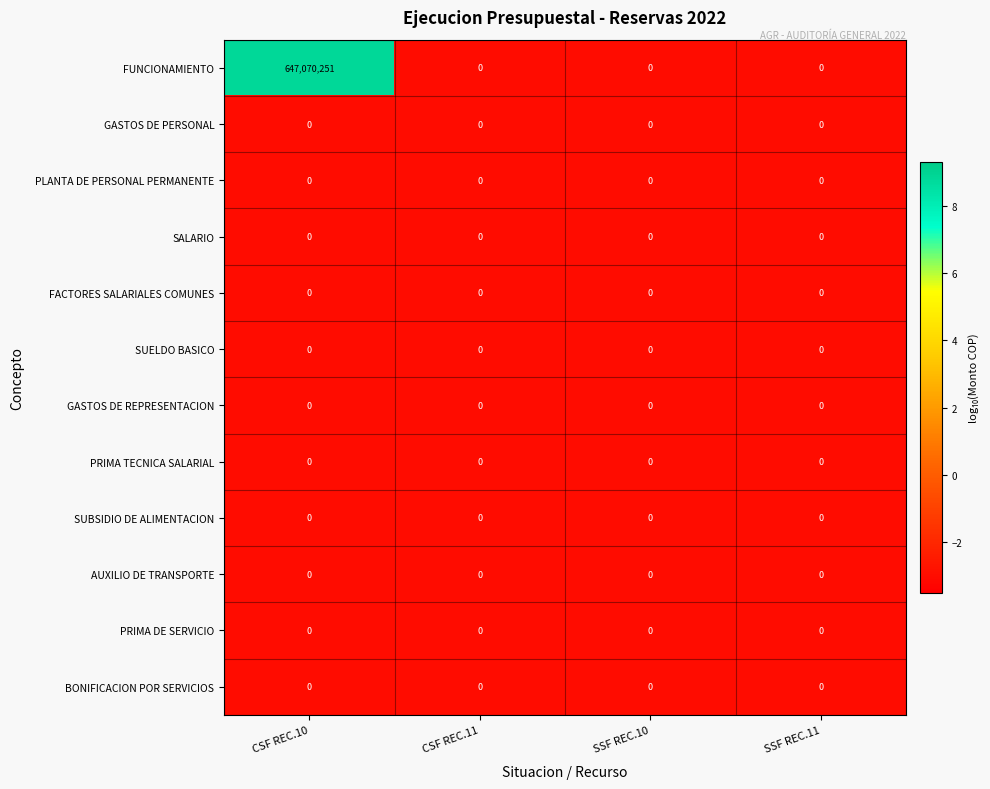

Which series changed the most between CSF REC.10 and SSF REC.10?

FUNCIONAMIENTO